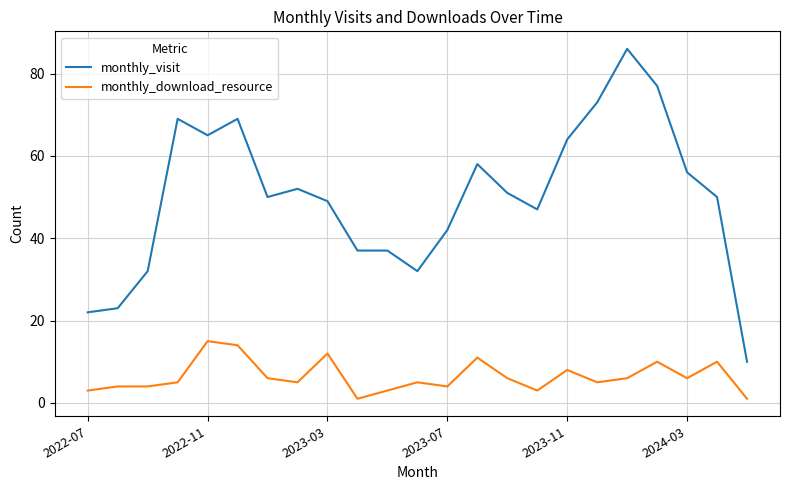

Which series has the largest total across all categories?

monthly_visit